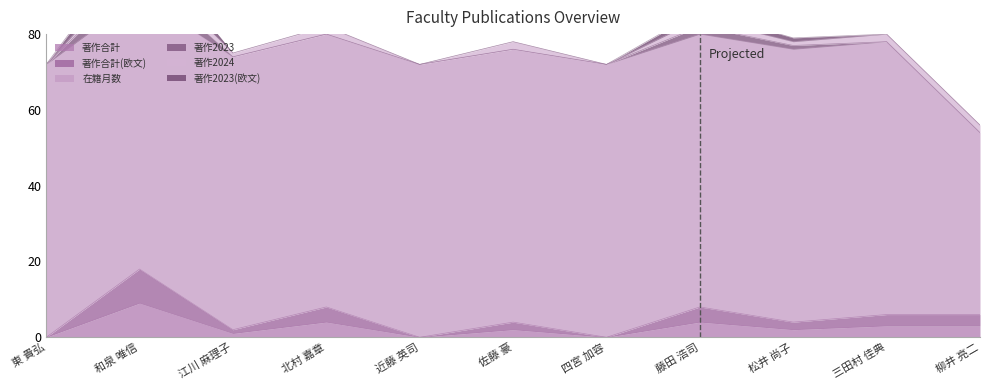

Is it true that 著作合計(欧文) equals 4 at 藤田 浩司?

True